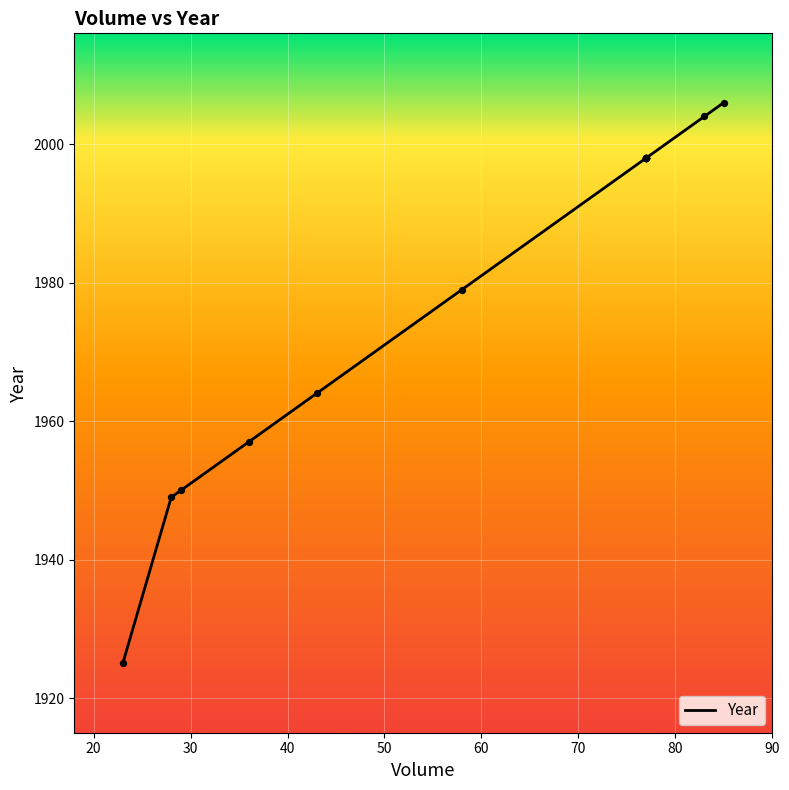

What is the change in value from 60 to 70?

+19